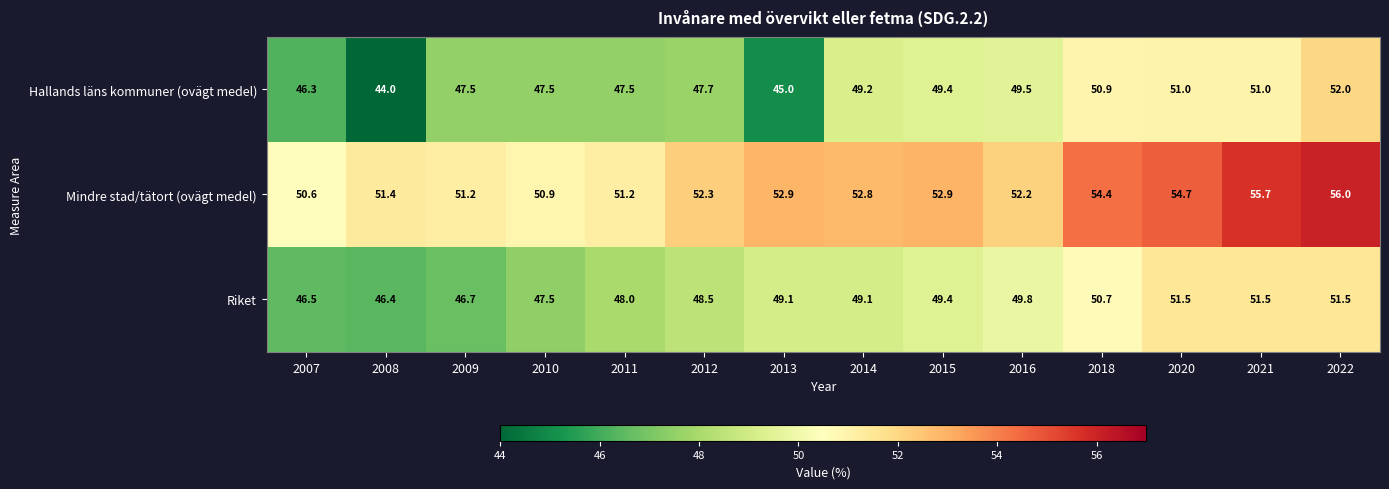

The Riket series shows 84.9 at 2011. True or false?

False